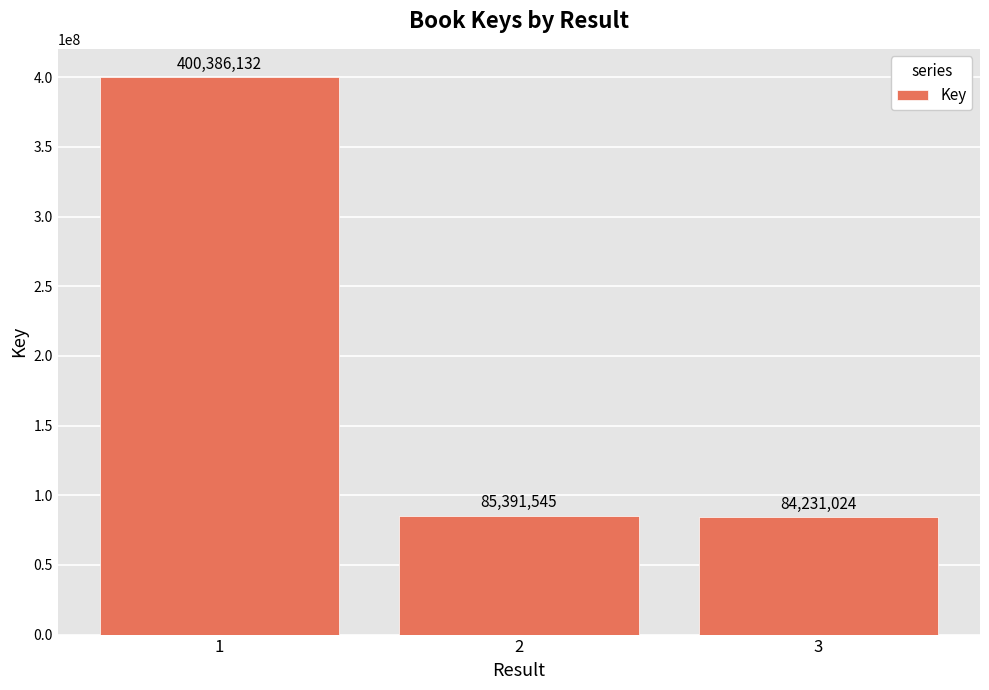

Is it true that the value at 2 is 85391545?

True